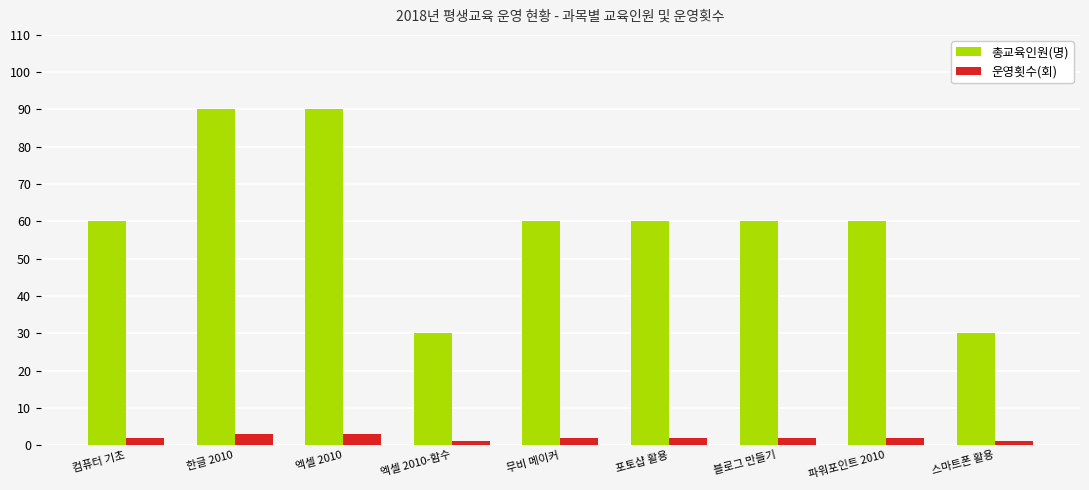

The 총교육인원(명) series shows 26 at 블로그 만들기. True or false?

False